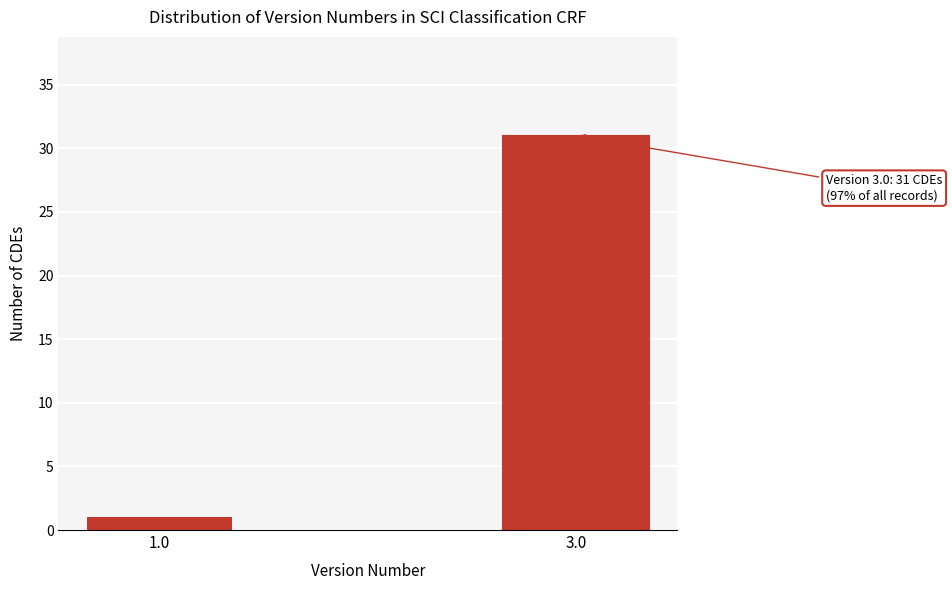

Reading left to right, transcribe all the data shown in this chart.

1.0=1	3.0=31